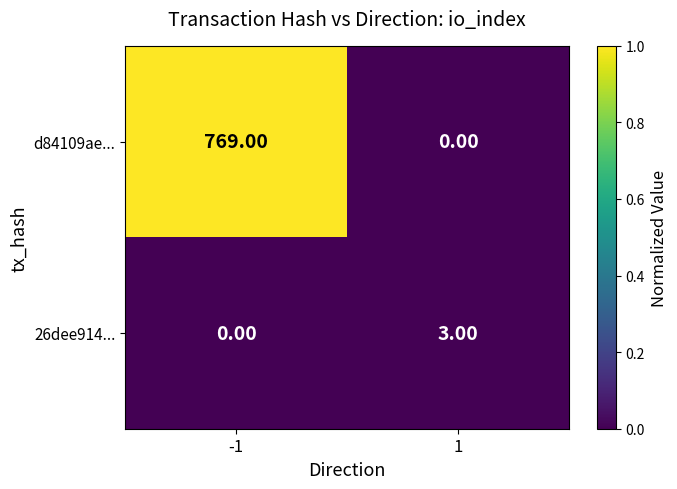

List the series in order of their overall mean, lowest first.

26dee914..., d84109ae...